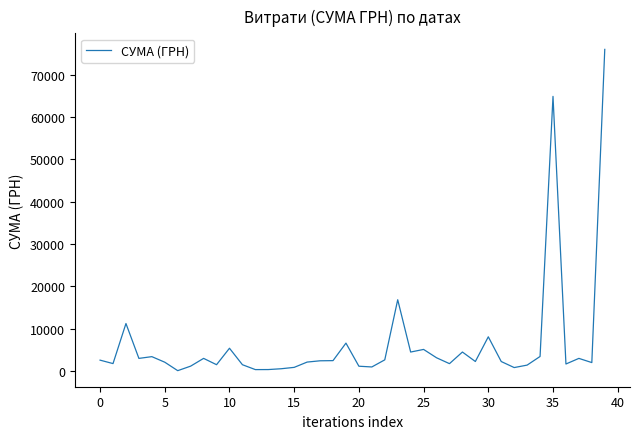

What is the maximum value shown in the chart?

75982.4